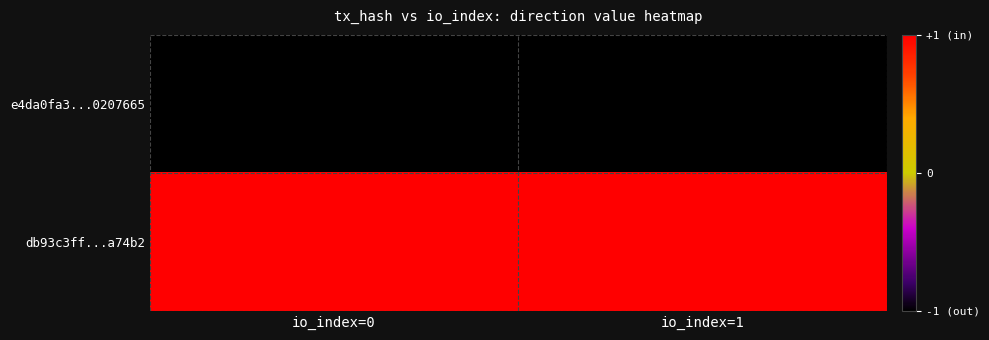

Reading right to left, list all the values displayed in this chart.

e4da0fa3...0207665: io_index=1=-1	io_index=0=-1
db93c3ff...a74b2: io_index=1=1	io_index=0=1